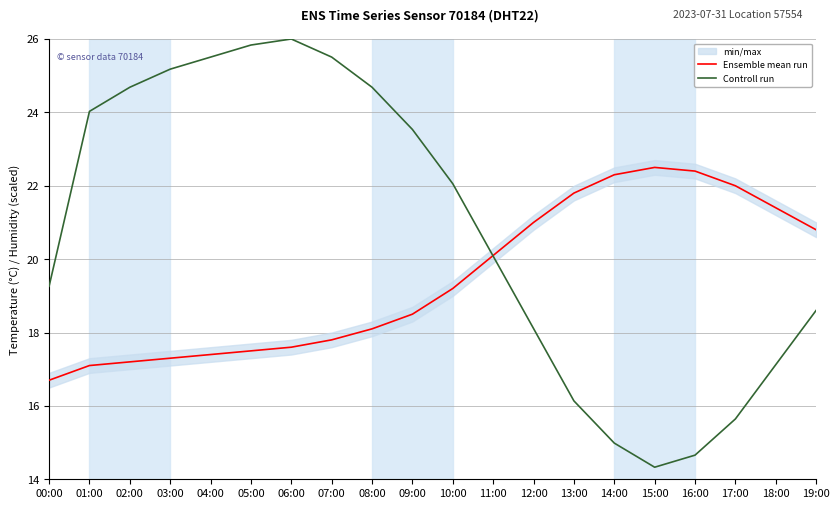

True or false: Controll run has more than 0 points higher than both neighbors.

True